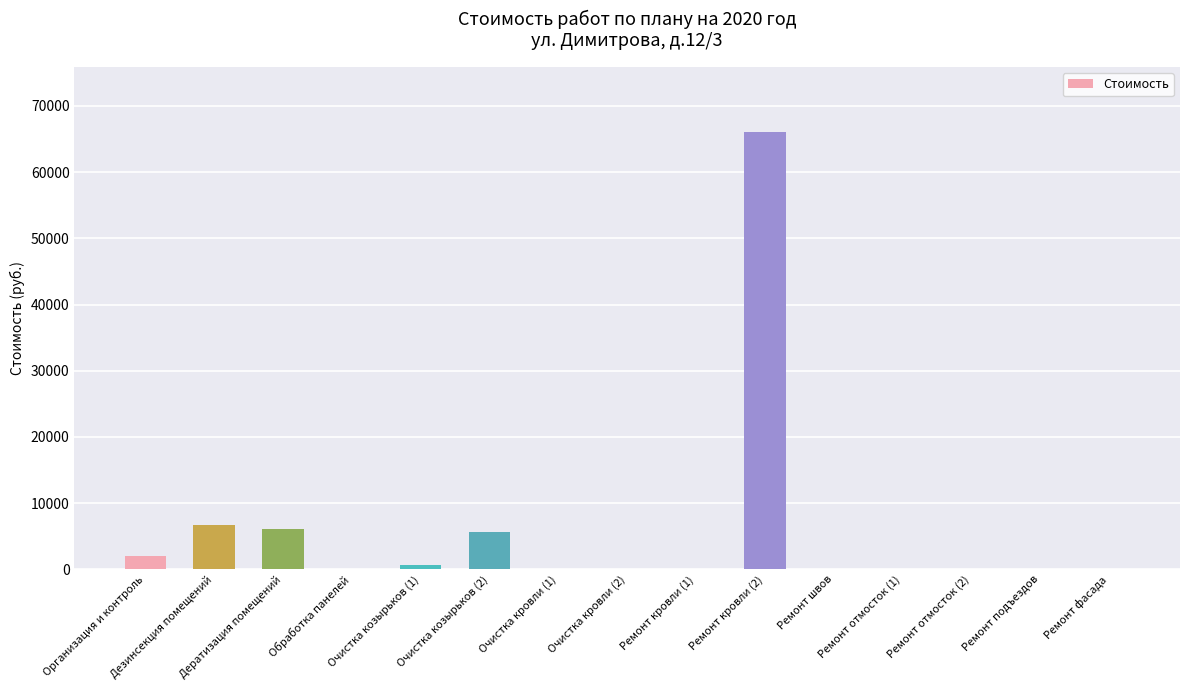

The chart shows a value of 33516.8 at Очистка кровли (1). True or false?

False